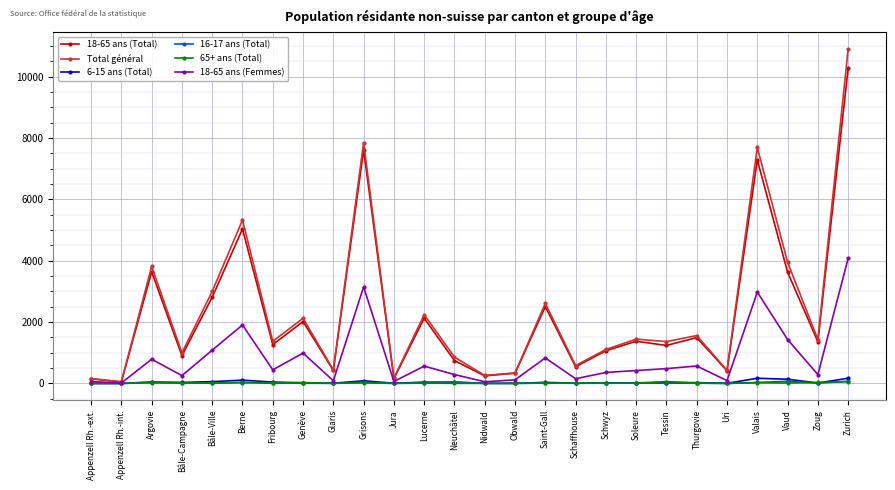

Between Bâle-Ville and Thurgovie, which series saw the biggest shift?

Total général